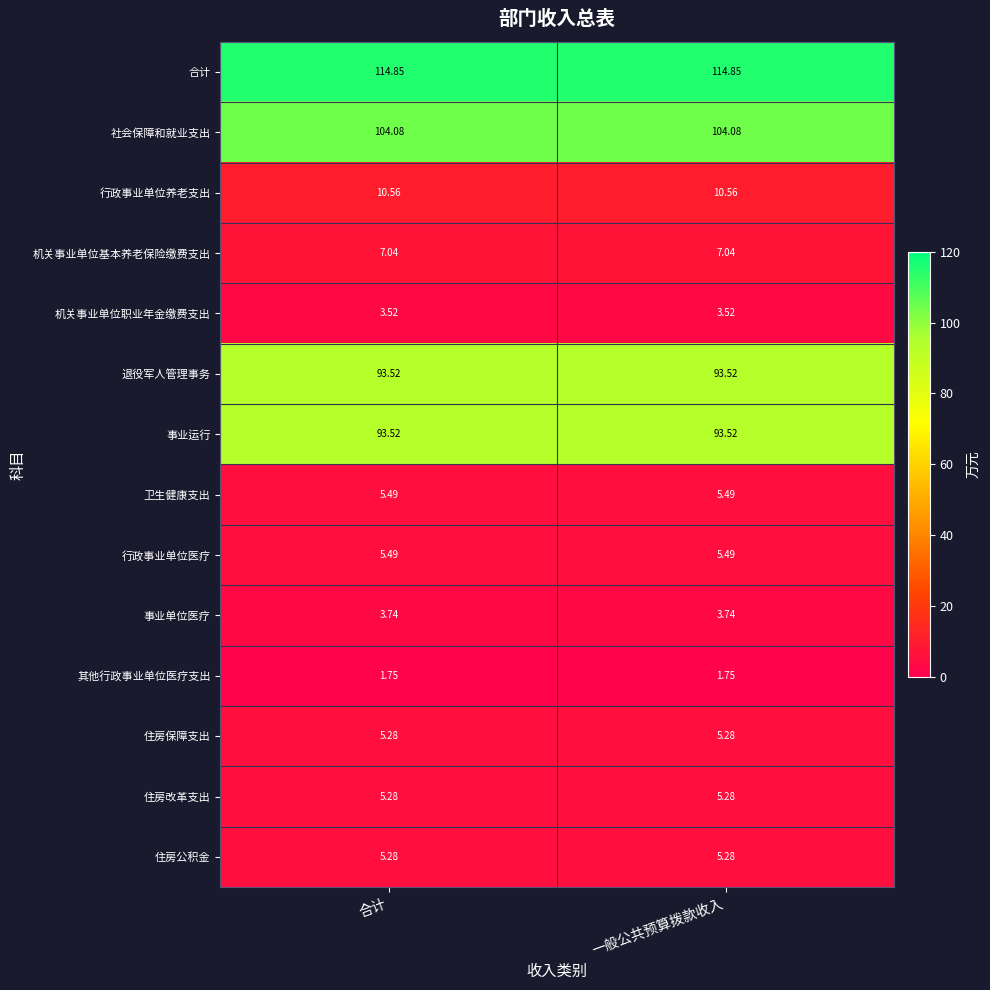

Is the value of 事业单位医疗 at 合计 greater than the value of 住房保障支出 at 合计?

No